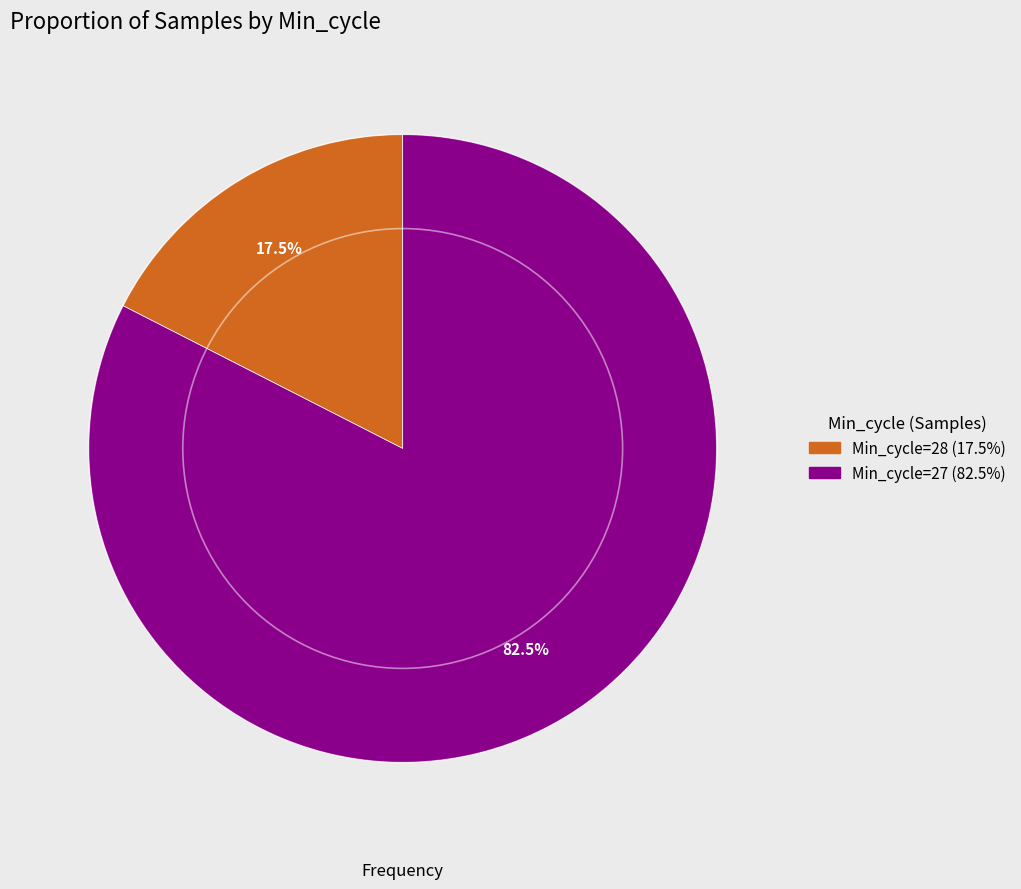

Is there a majority slice in this chart?

Yes